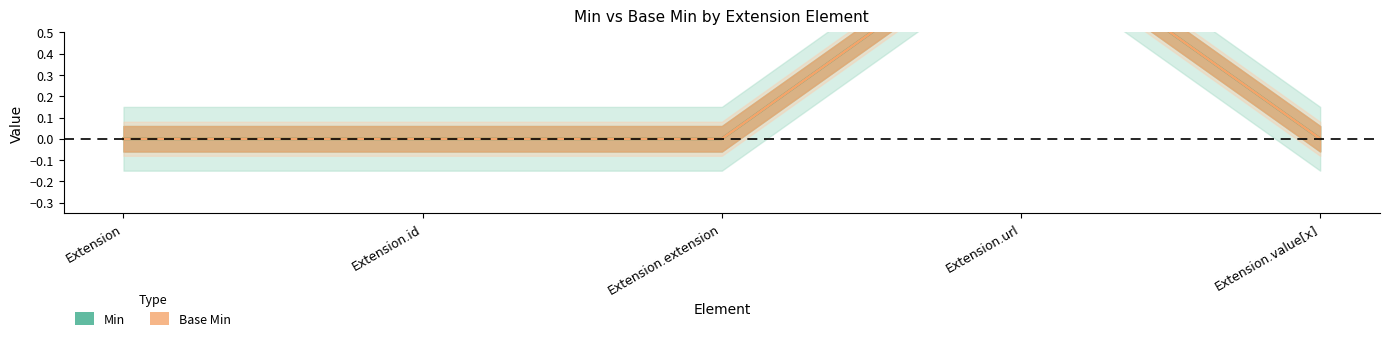

What is the maximum value shown in the chart?

1